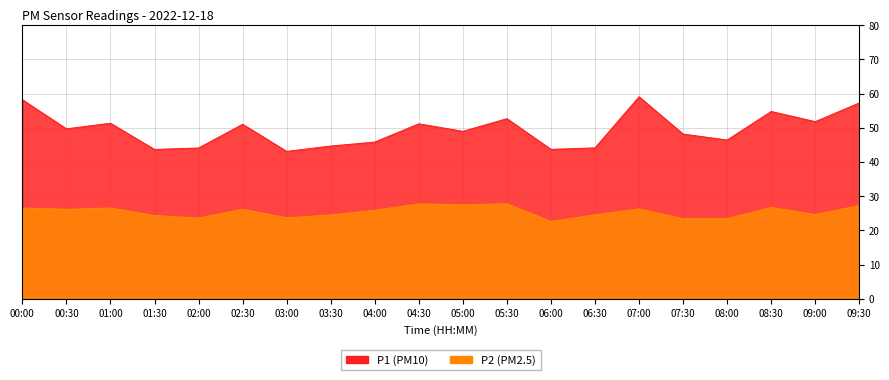

How many interior local valleys does the P2 series have?

7